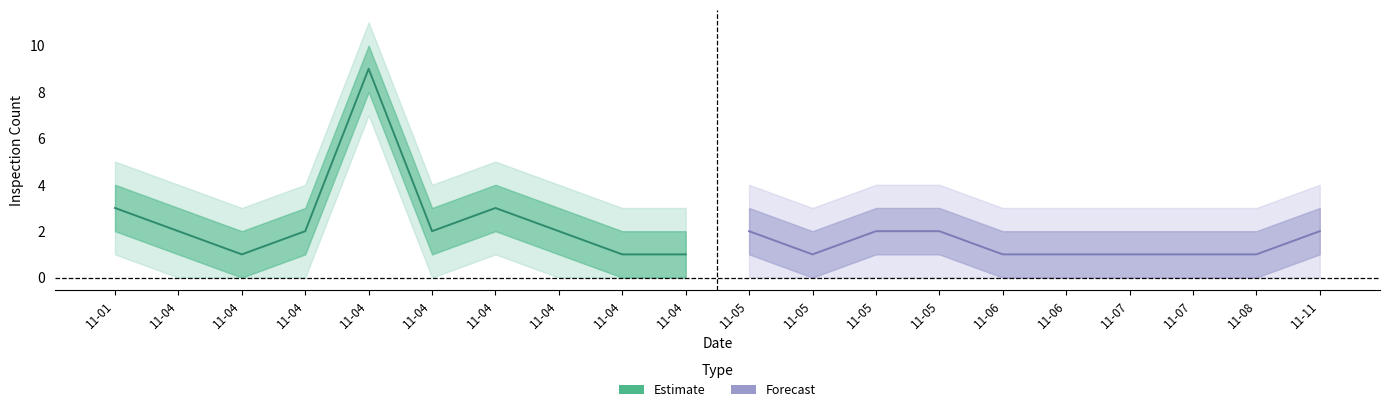

What is the average value of the Forecast series?

1